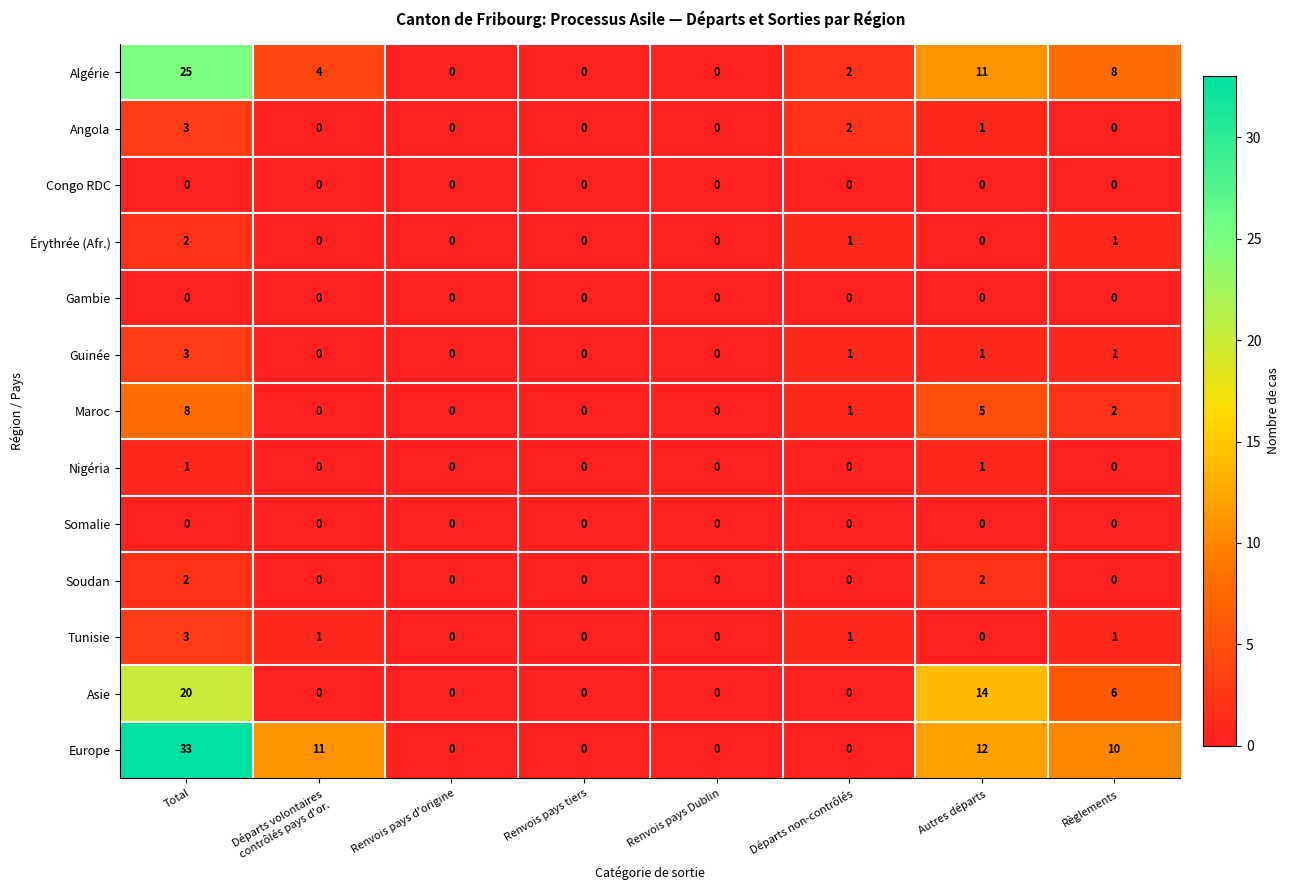

Between Renvois pays Dublin and Autres départs, which series saw the biggest shift?

Asie